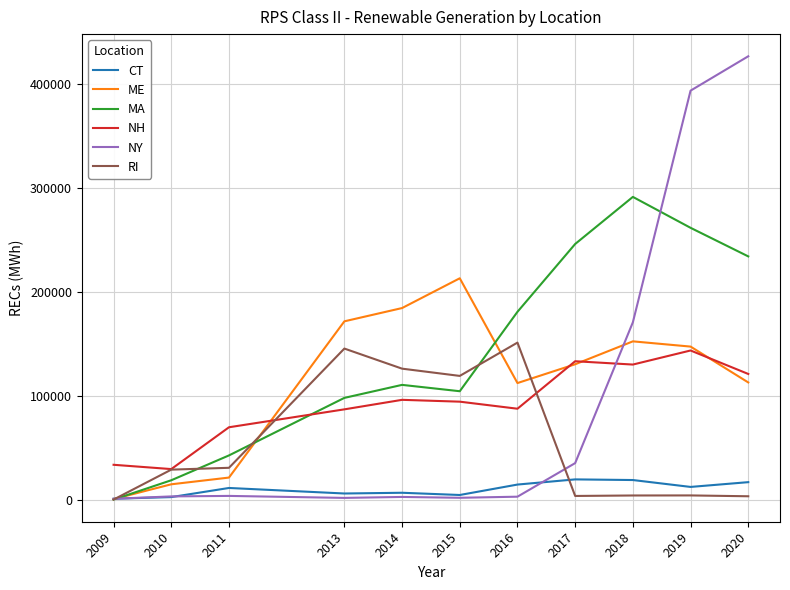

What is the difference between the highest and lowest values at 2017?

242792